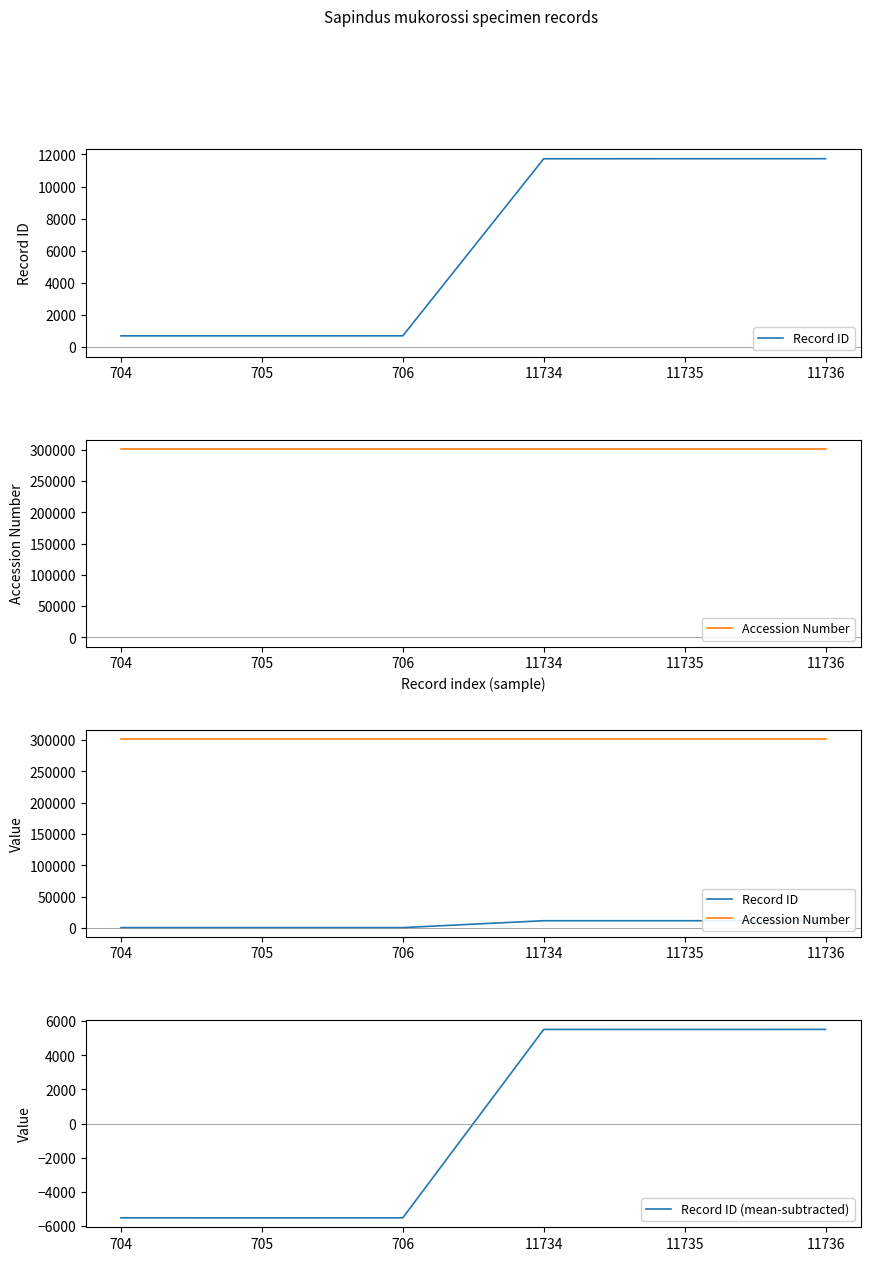

What is the spread (max minus min) of values at 11734?

295996